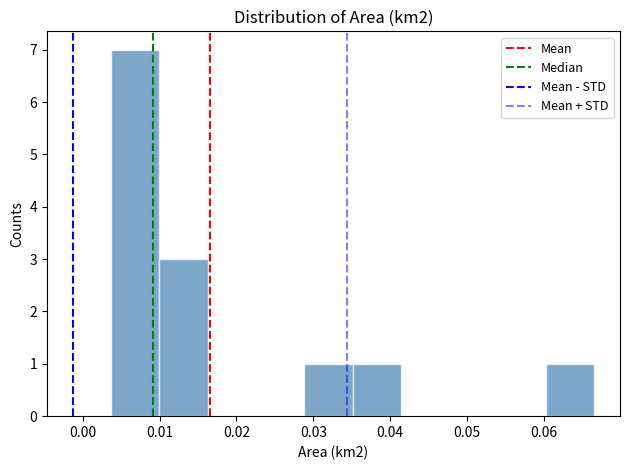

How tall is the bar that spans 0.035 to 0.041 on the x-axis? Neither the bar edges nor the heights are printed on the chart, so give them approximately, as read against the axes.

1